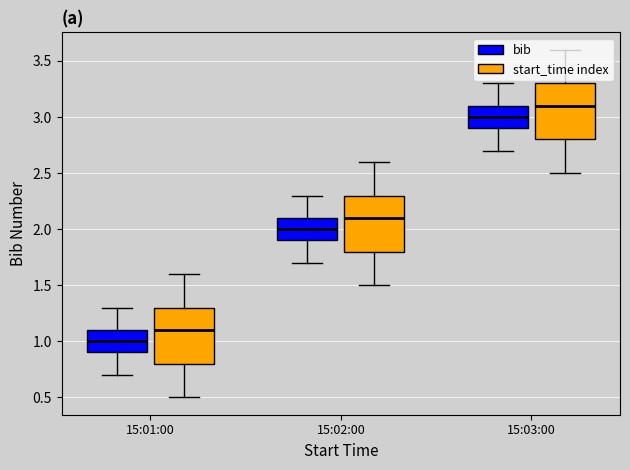

What is the difference between the second highest and minimum values?

1